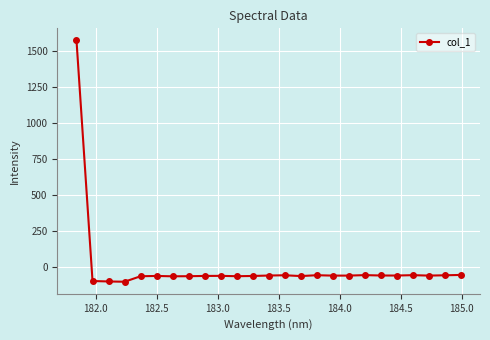

What is the sum of all values?

95.5